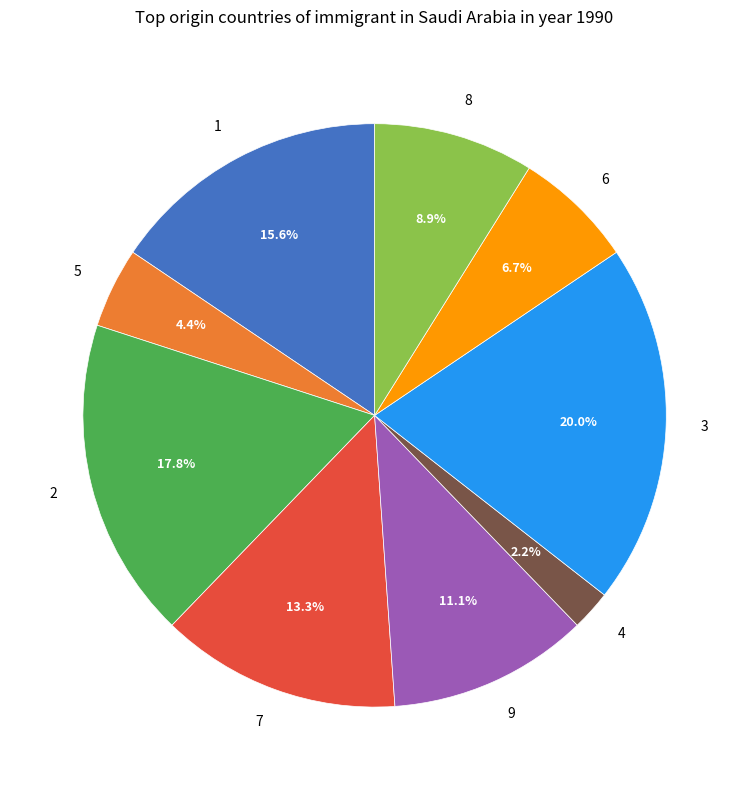

Which has a higher value, 8 or 7?

7